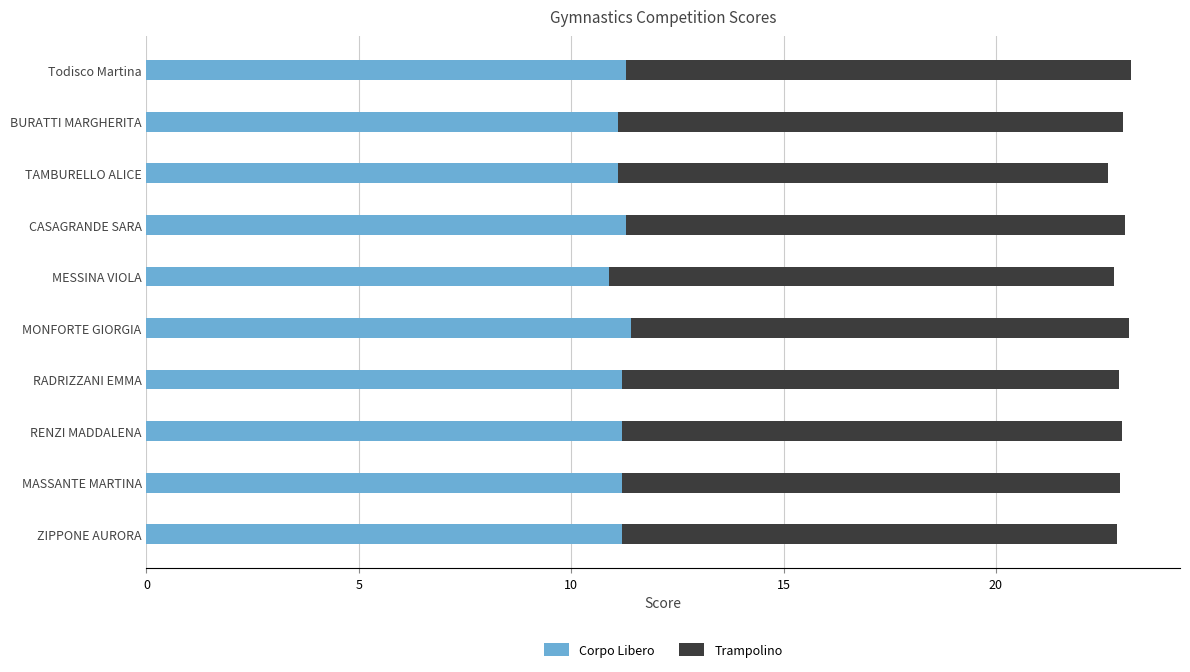

Which category has the lowest value in the Corpo Libero series?

MESSINA VIOLA